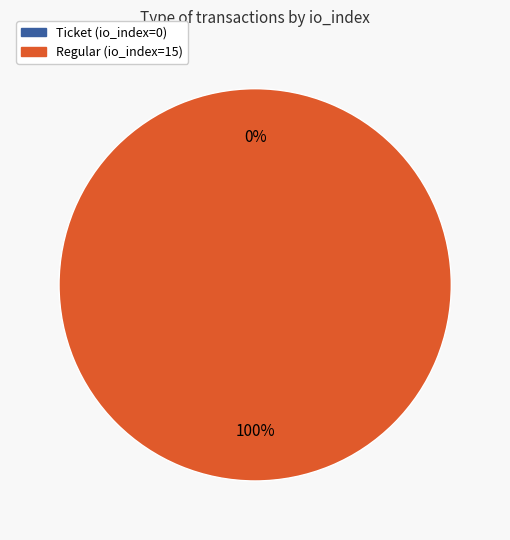

Rank the categories by value from highest to lowest.

Regular (io_index=15), Ticket (io_index=0)